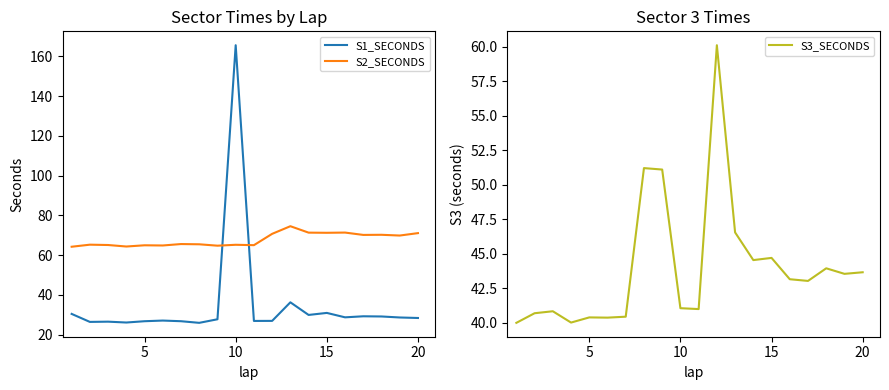

True or false: S1_SECONDS has a value of 165.6 at 10.

True